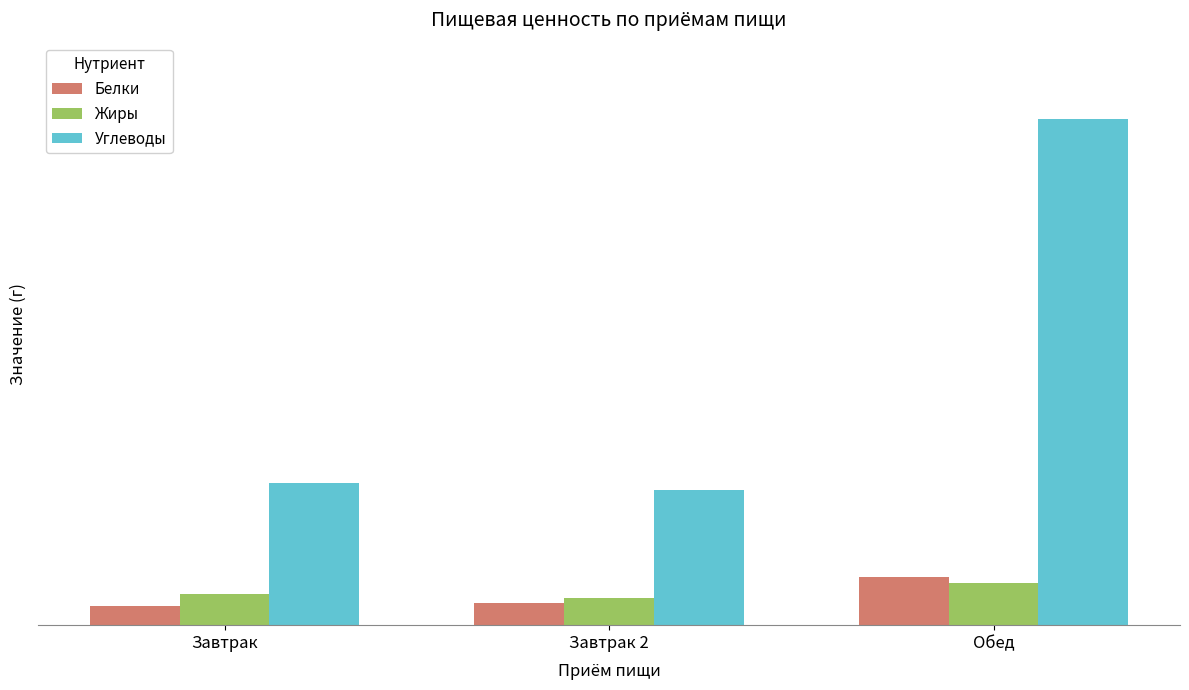

Are the bars horizontal?

No